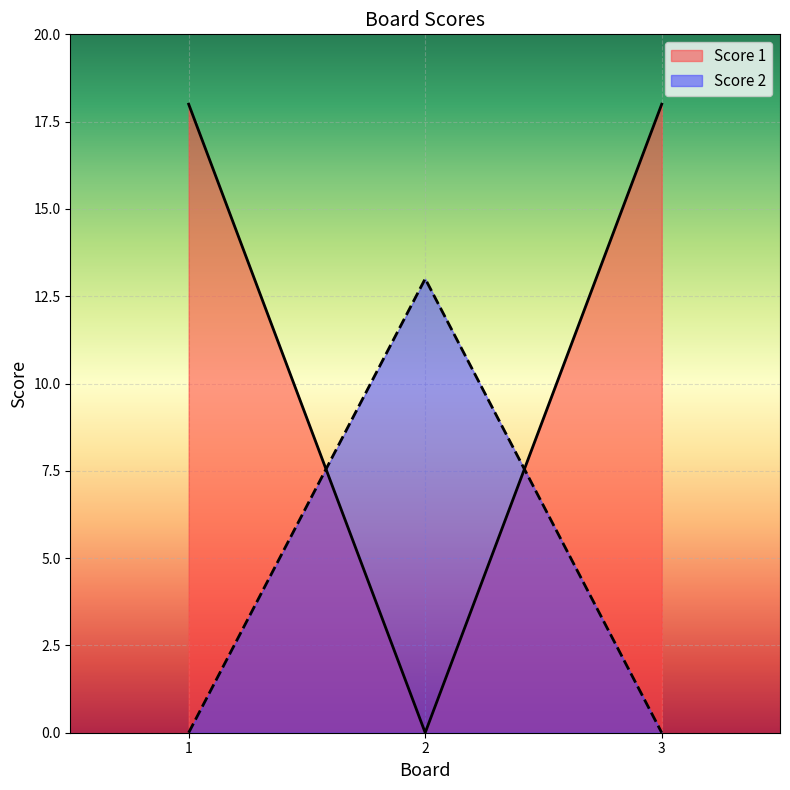

How many values in the Score 1 series are below 18?

1